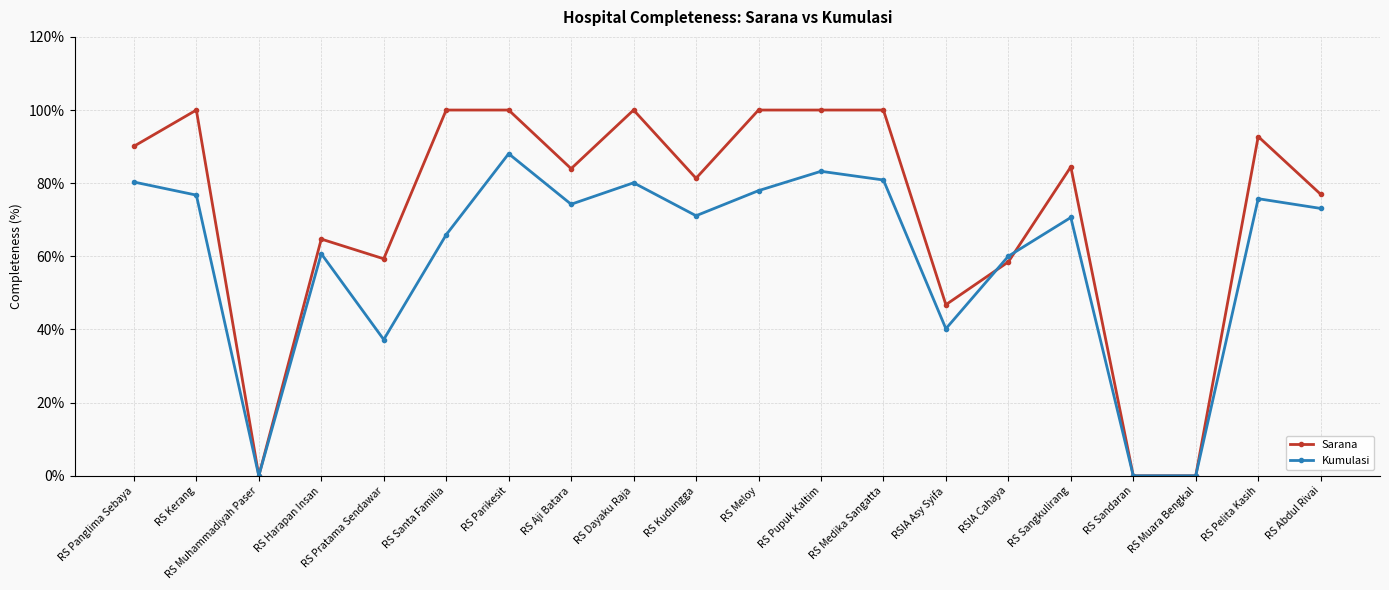

Is it true that Kumulasi equals 75.8 at RS Pelita Kasih?

True